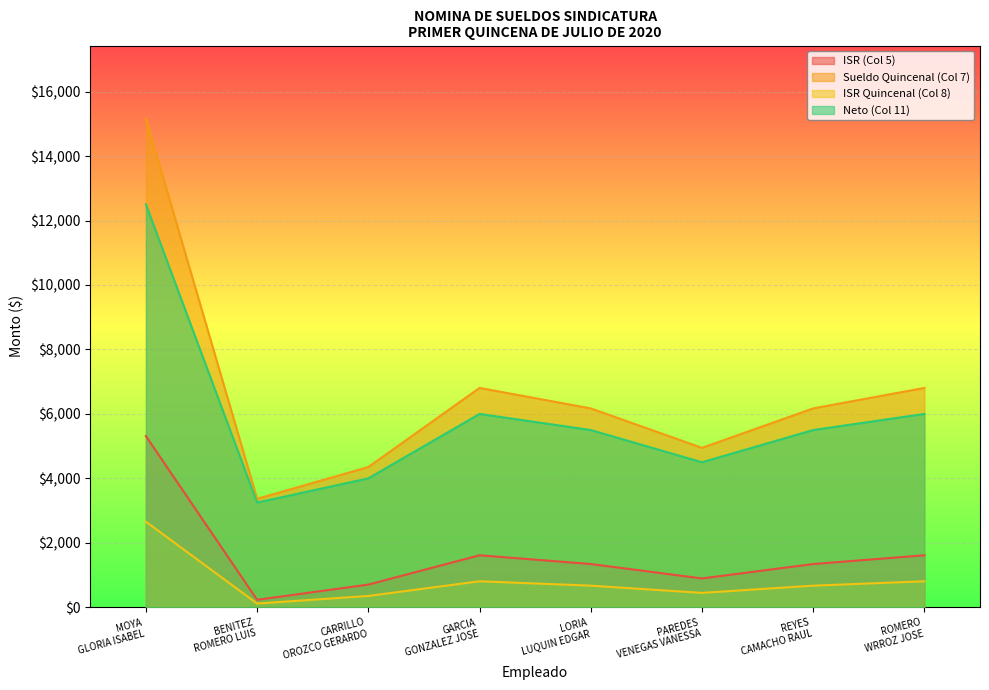

Reading left to right, extract all data points from this chart.

ISR (Col 5): 5313.0	233.1	705.1	1614.6	1343.0	895.6	1343.0	1614.6
Sueldo Quincenal (Col 7): 15156.5	3366.6	4352.6	6807.3	6171.5	4947.8	6171.5	6807.3
ISR Quincenal (Col 8): 2656.5	116.6	352.6	807.3	671.5	447.8	671.5	807.3
Neto (Col 11): 12500.0	3250.0	4000.0	6000.0	5500.0	4500.0	5500.0	6000.0